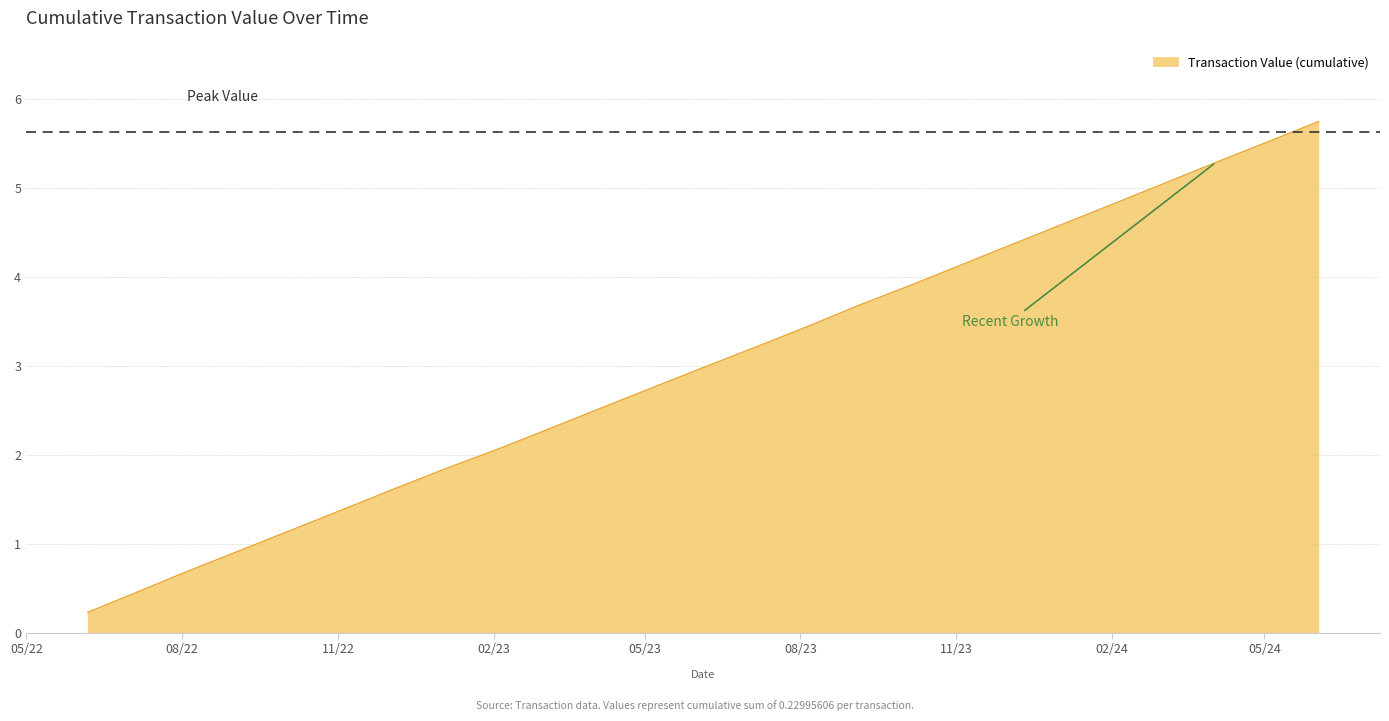

What is the maximum value shown in the chart?

5.7